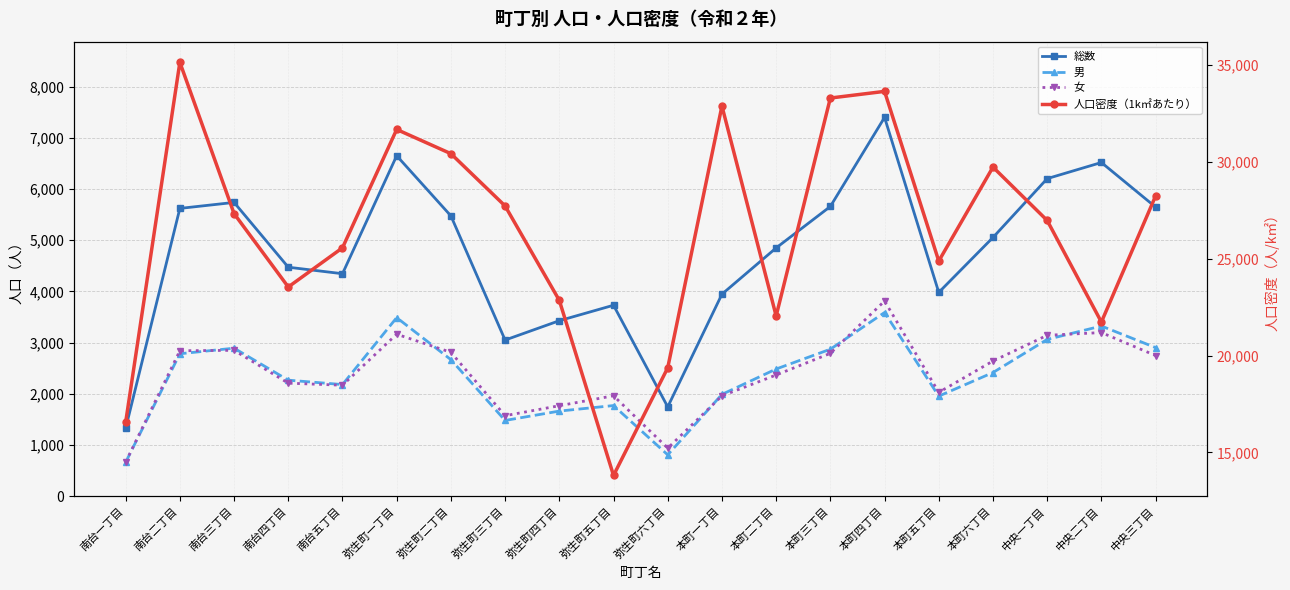

The value of 総数 at 弥生町四丁目 is 4674.7. True or false?

False